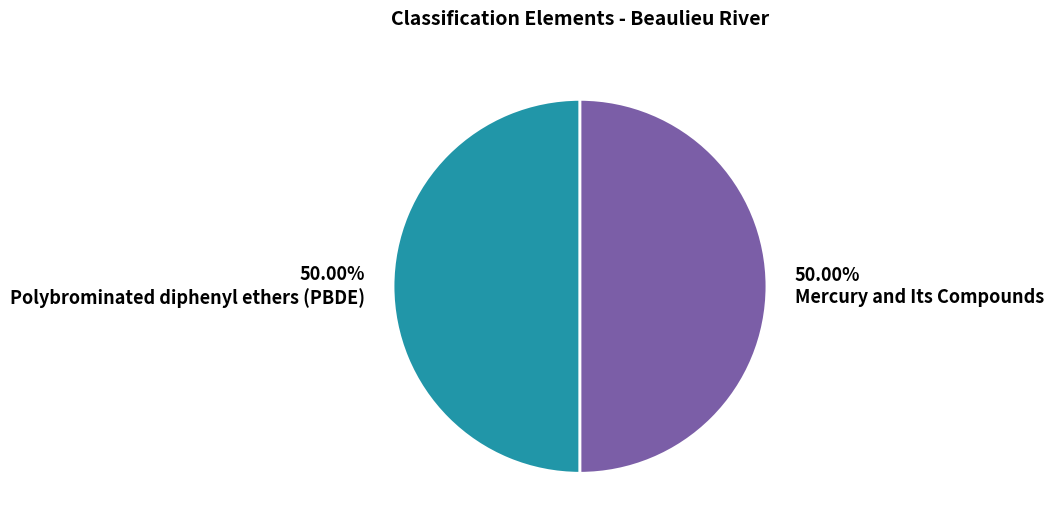

Do Mercury and Its Compounds and Polybrominated diphenyl ethers (PBDE) together represent more than half of the pie?

Yes